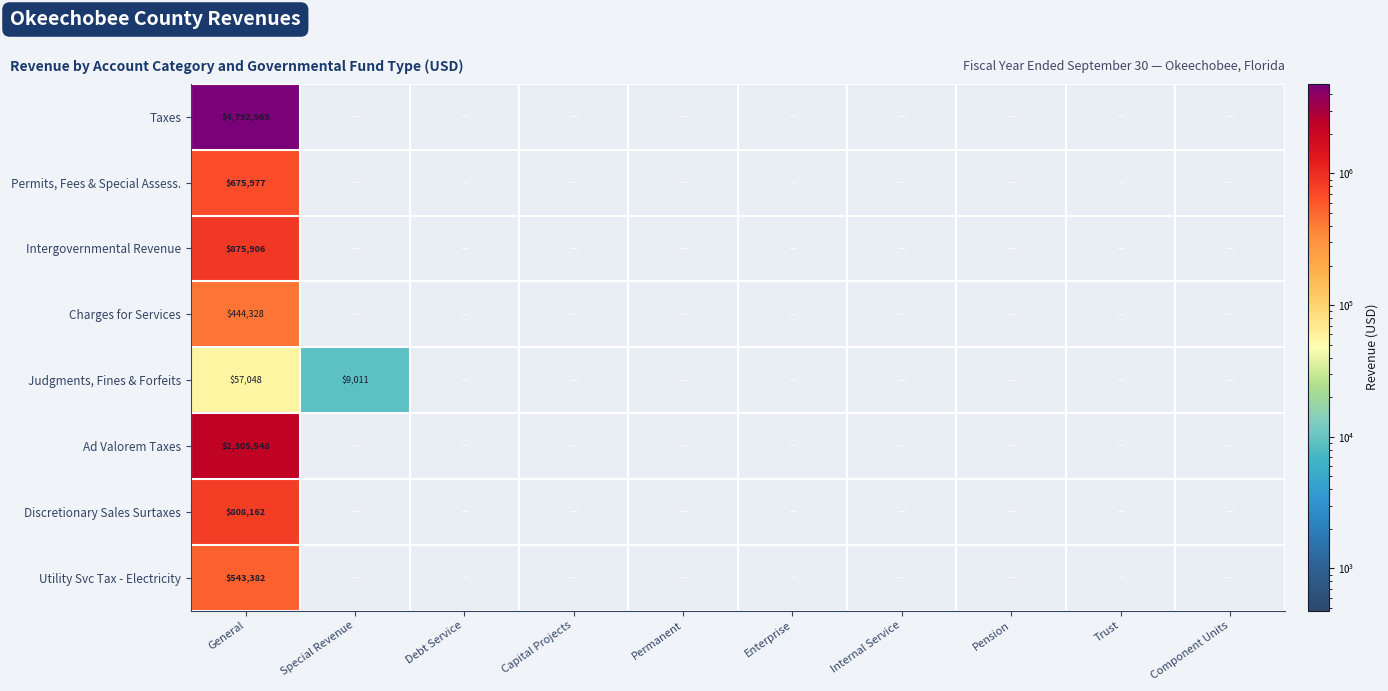

Which series has the largest total across all categories?

Taxes